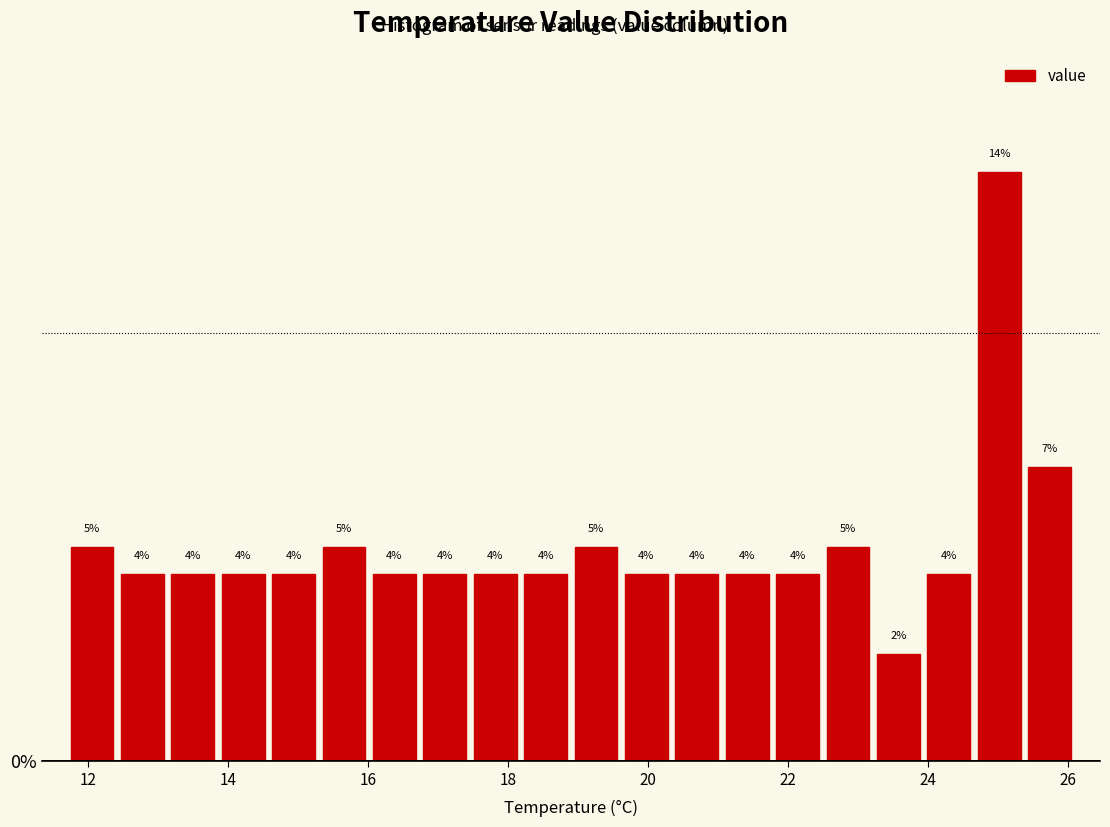

Read against the x-axis, roughly where is the centre of the tallest bar?

25.0